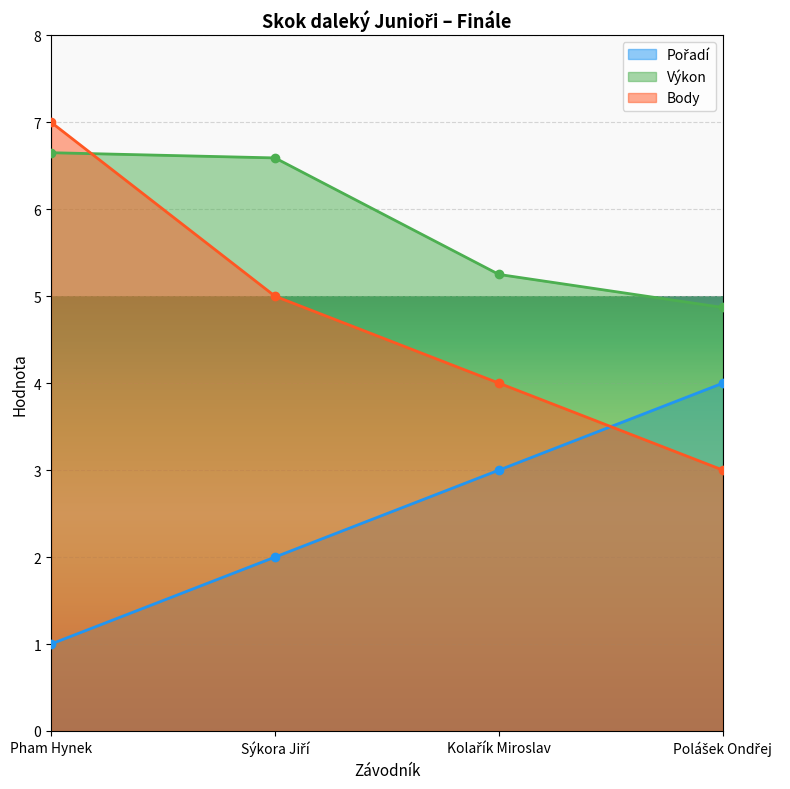

Which series has the largest total across all categories?

Výkon